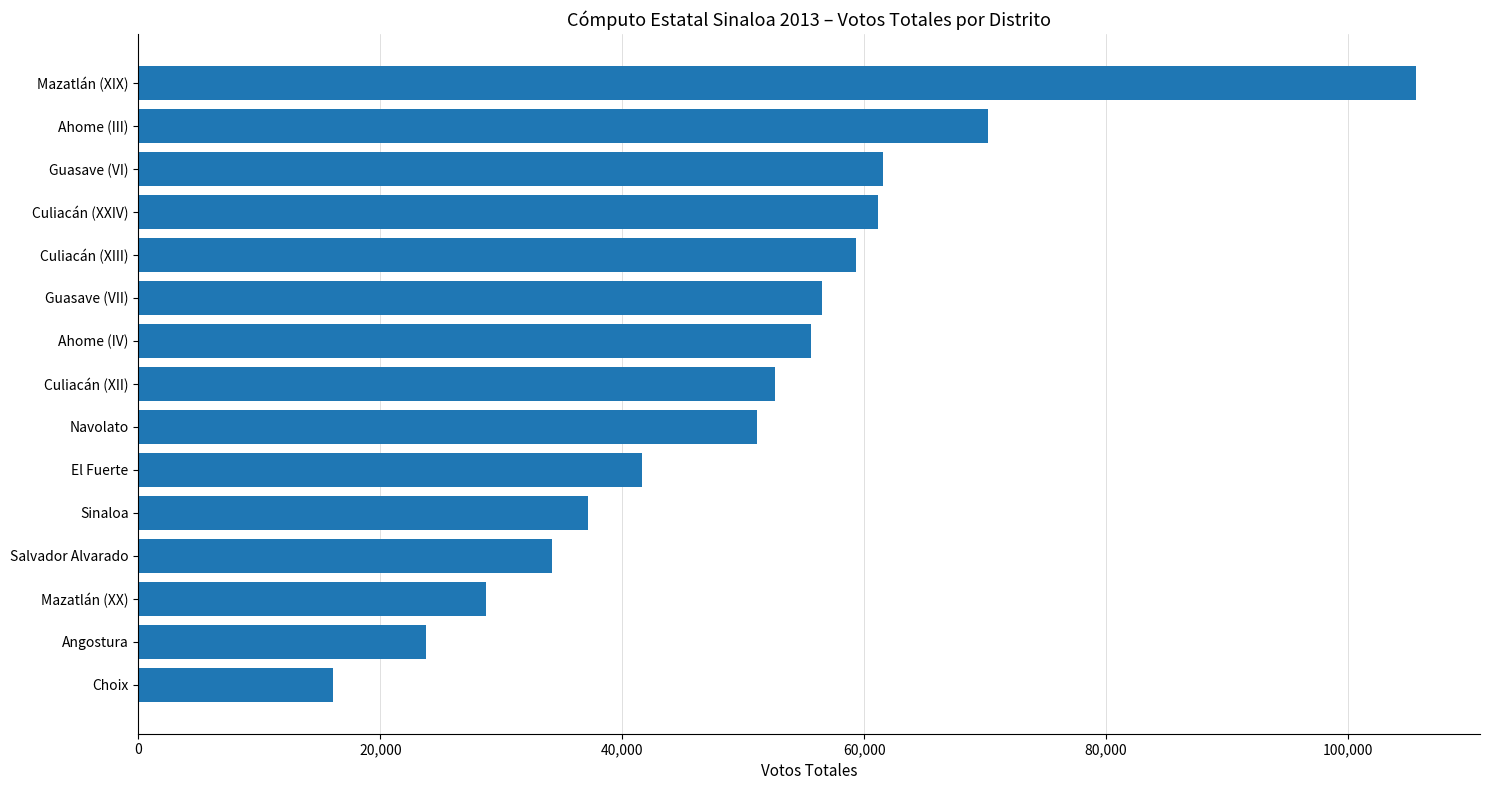

Reading bottom to top, transcribe all the data shown in this chart.

16106	23776	28734	34154	37154	41642	51172	52615	55627	56544	59309	61117	61575	70257	105626